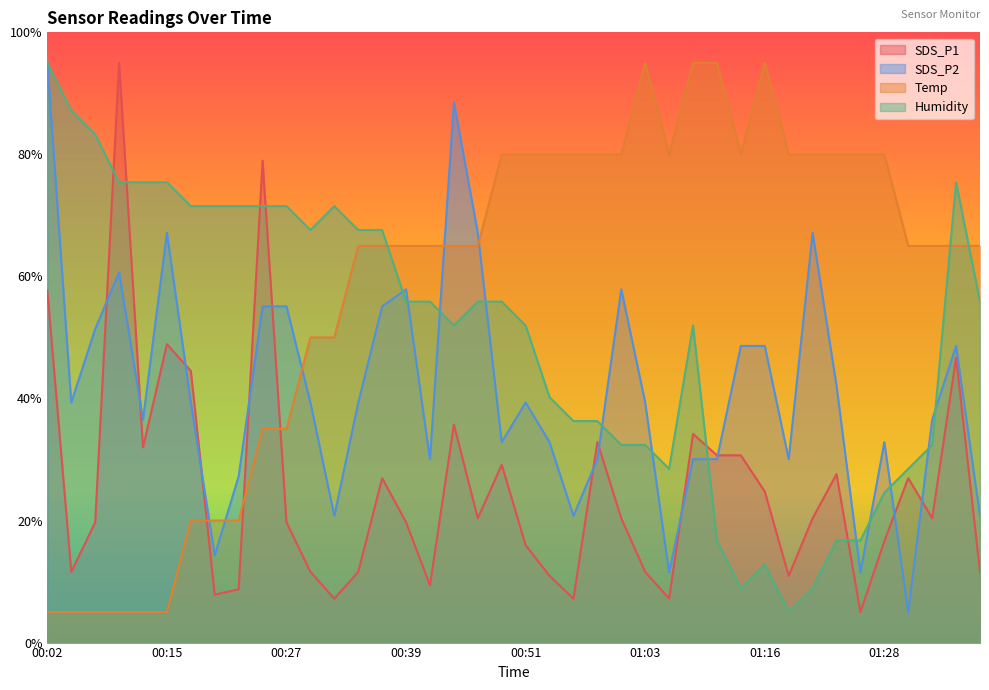

The value of SDS_P2 at 00:54 is 32.8. True or false?

True